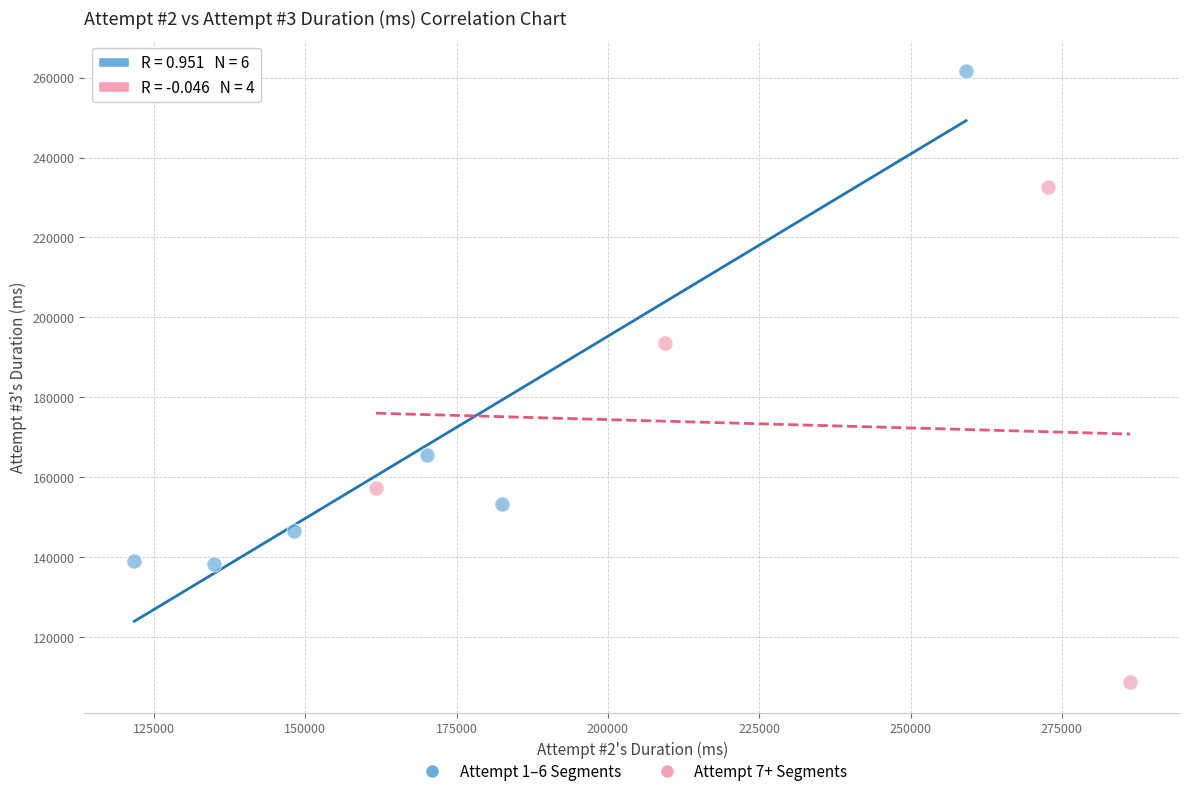

Which series reaches the minimum Y coordinate?

Attempt 7+ Segments